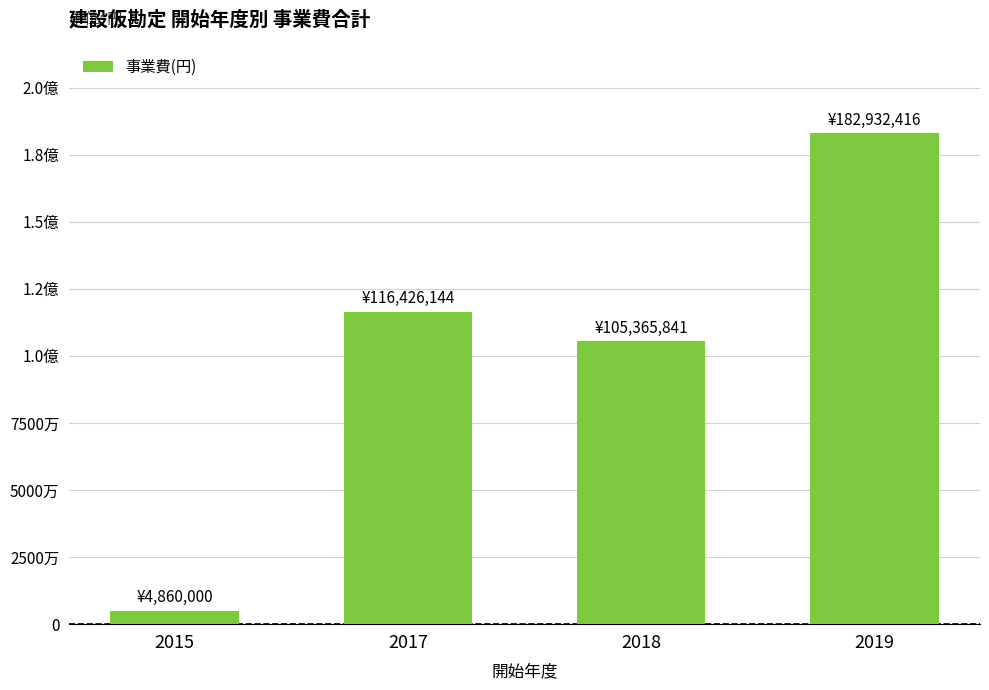

Are the bars horizontal?

No